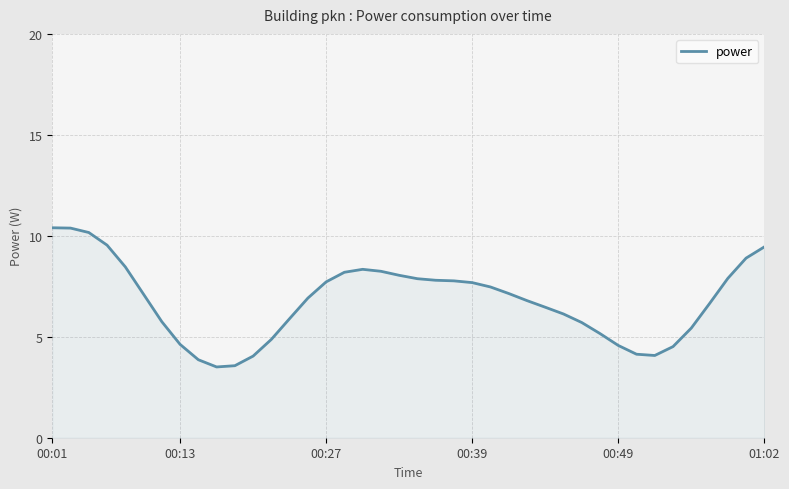

What is the smallest value displayed?

3.5